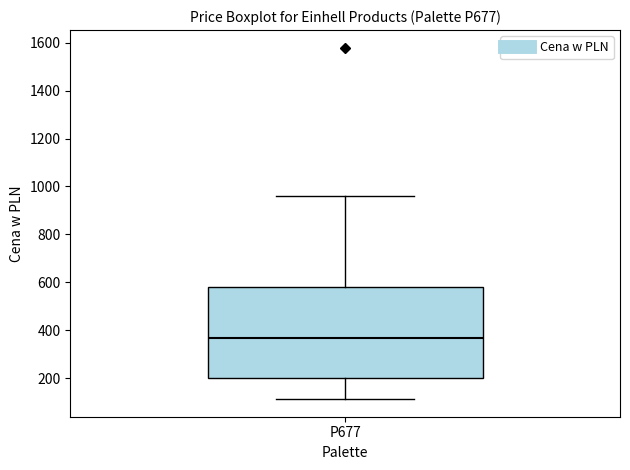

Where is the lower edge of the box for P677 on the y-axis? The values are not printed on the chart, so give them approximately, as read against the axis.

200